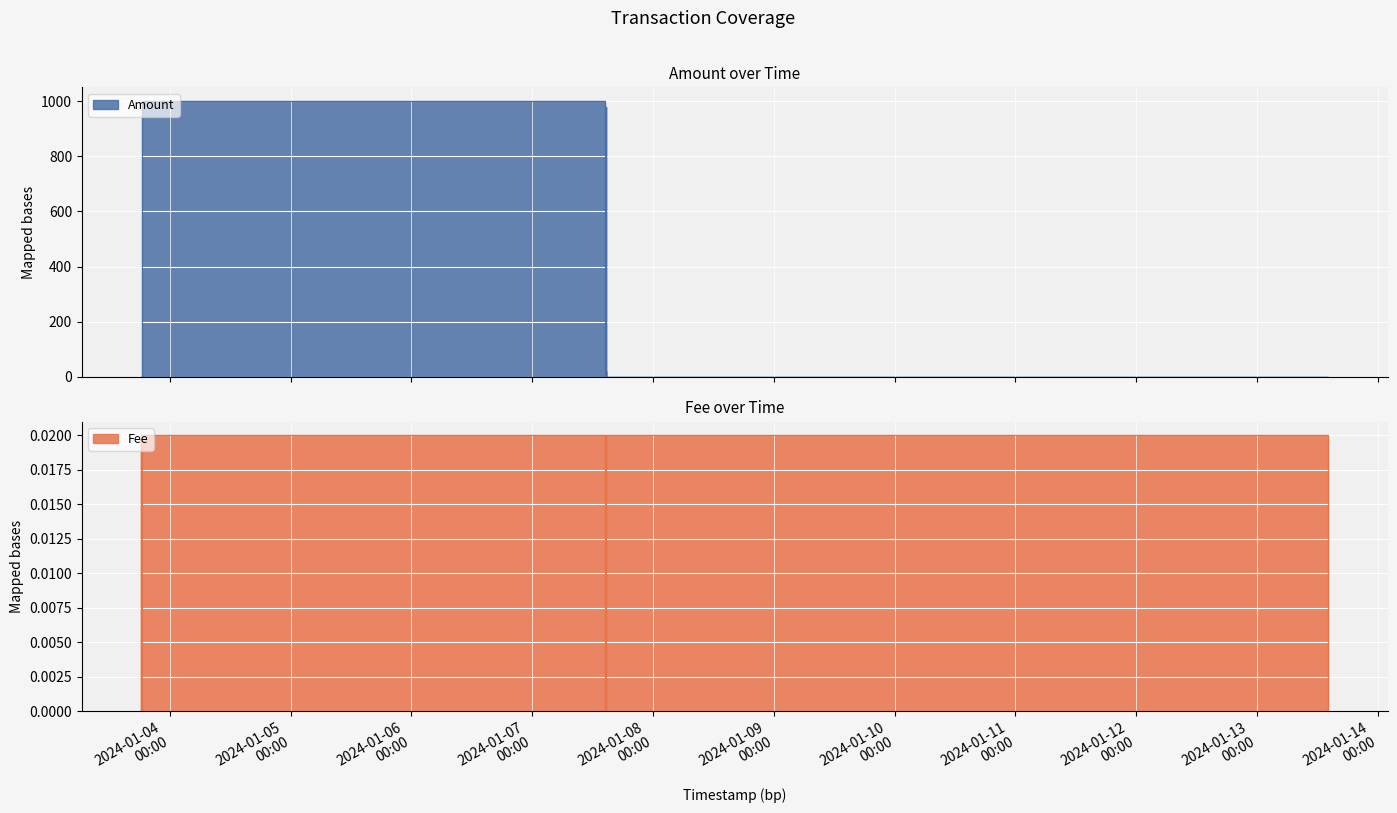

True or false: Fee and Amount cross at least once.

False